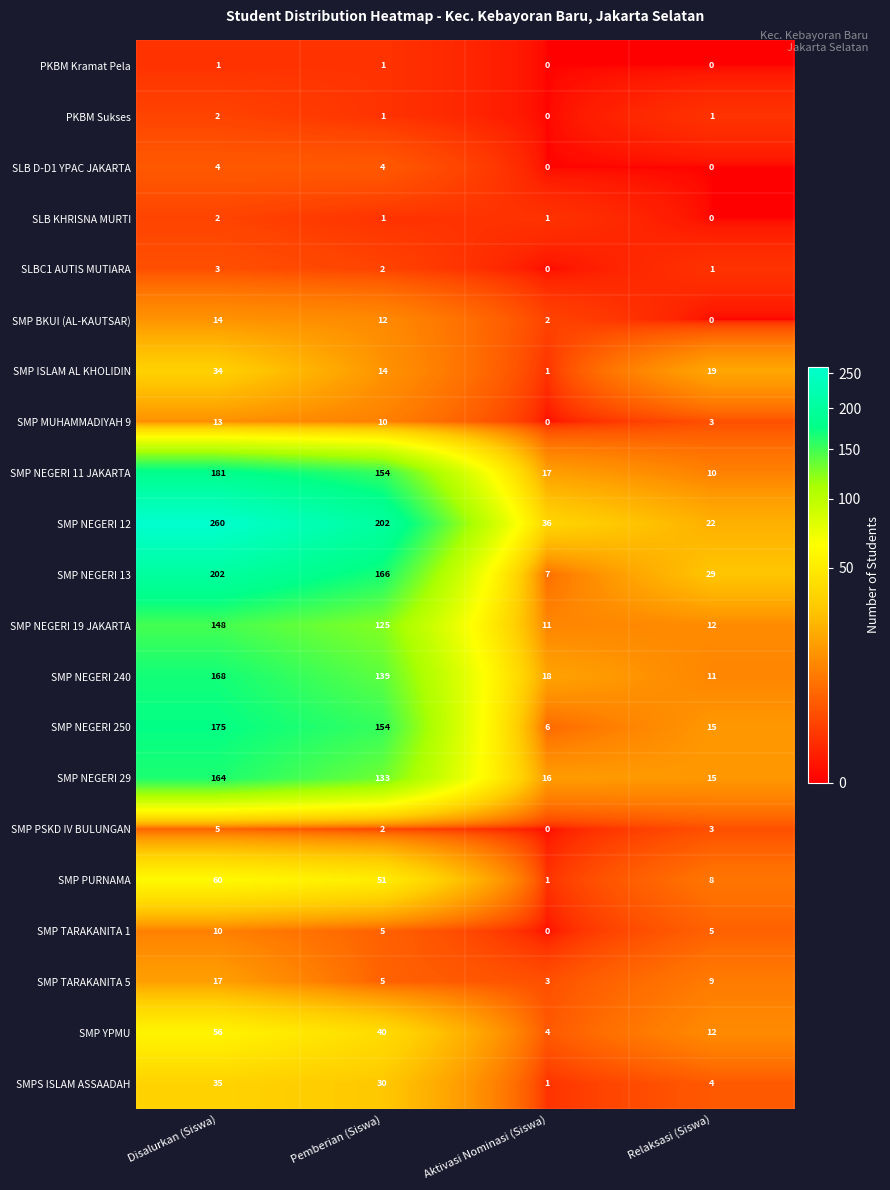

True or false: SMP PURNAMA has a value of 51 at Pemberian (Siswa).

True